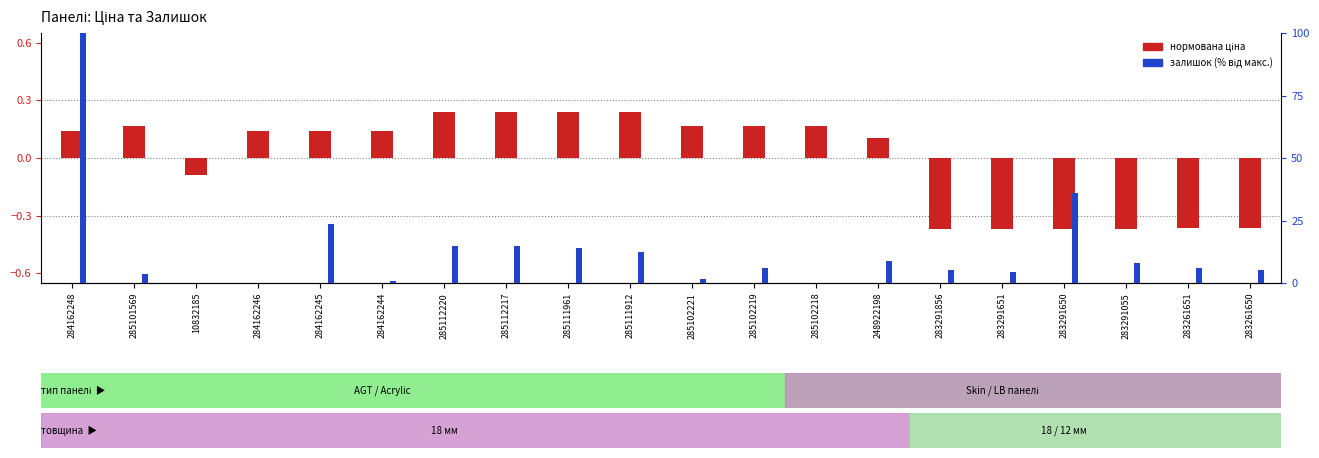

At which label is Нормована ціна closest to 0?

10832185